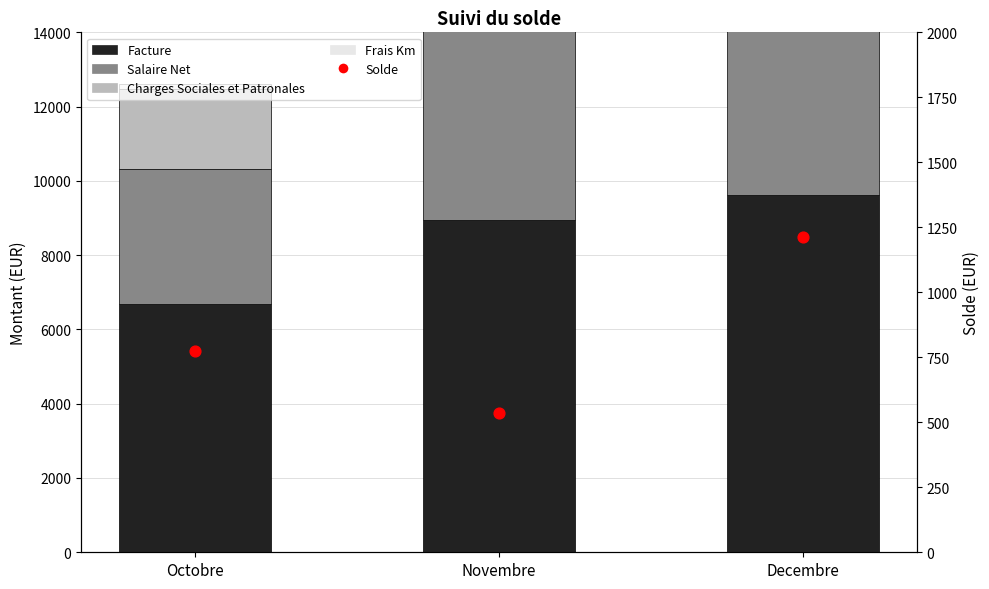

Which series reaches the minimum Y coordinate?

Frais Km